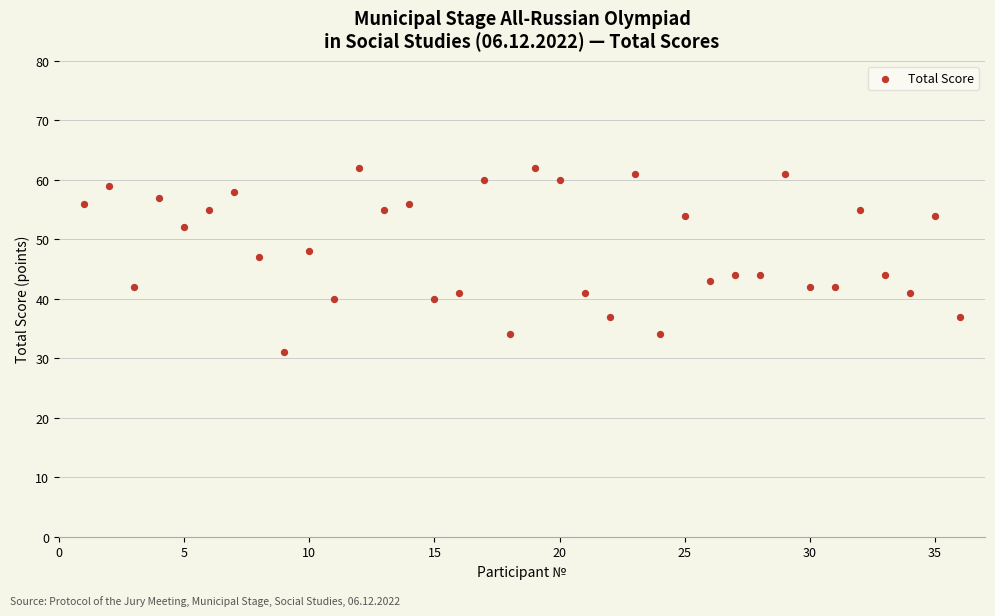

What Y value in the scatter plot is closest to 46?

47